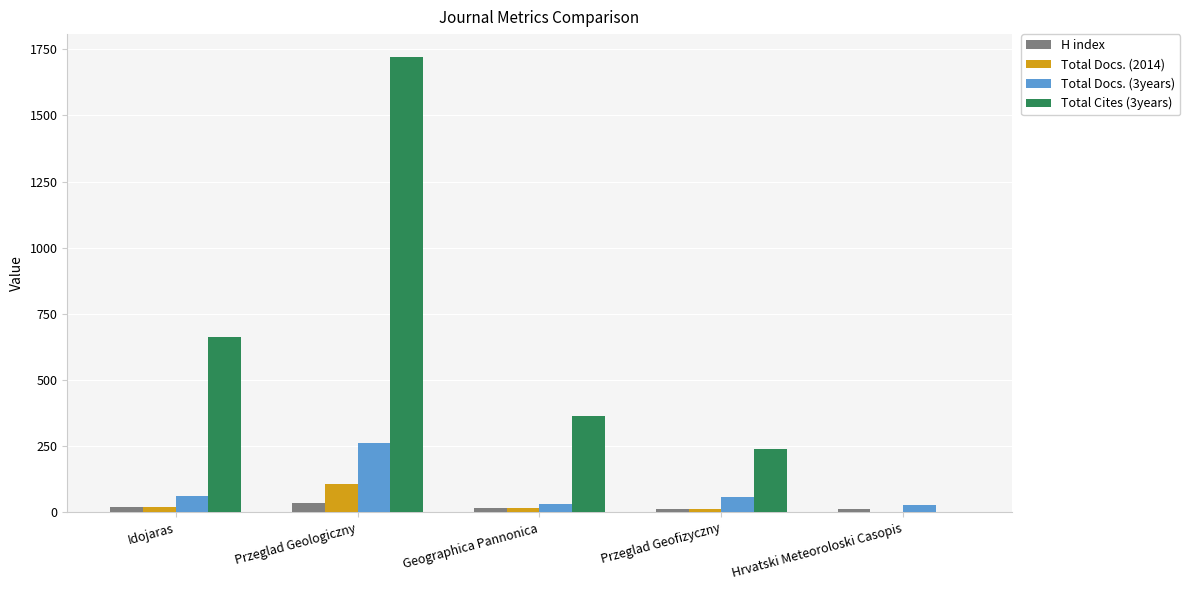

True or false: Total Cites (3years) has a value of 63 at Przeglad Geofizyczny.

False